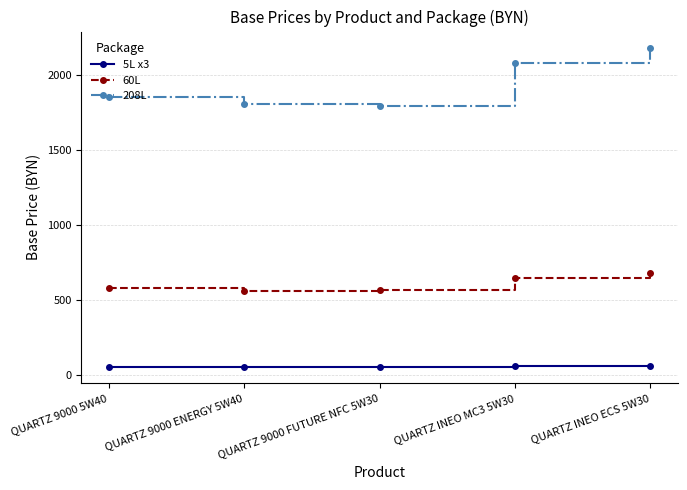

What is the maximum value for 5L x3?

59.5